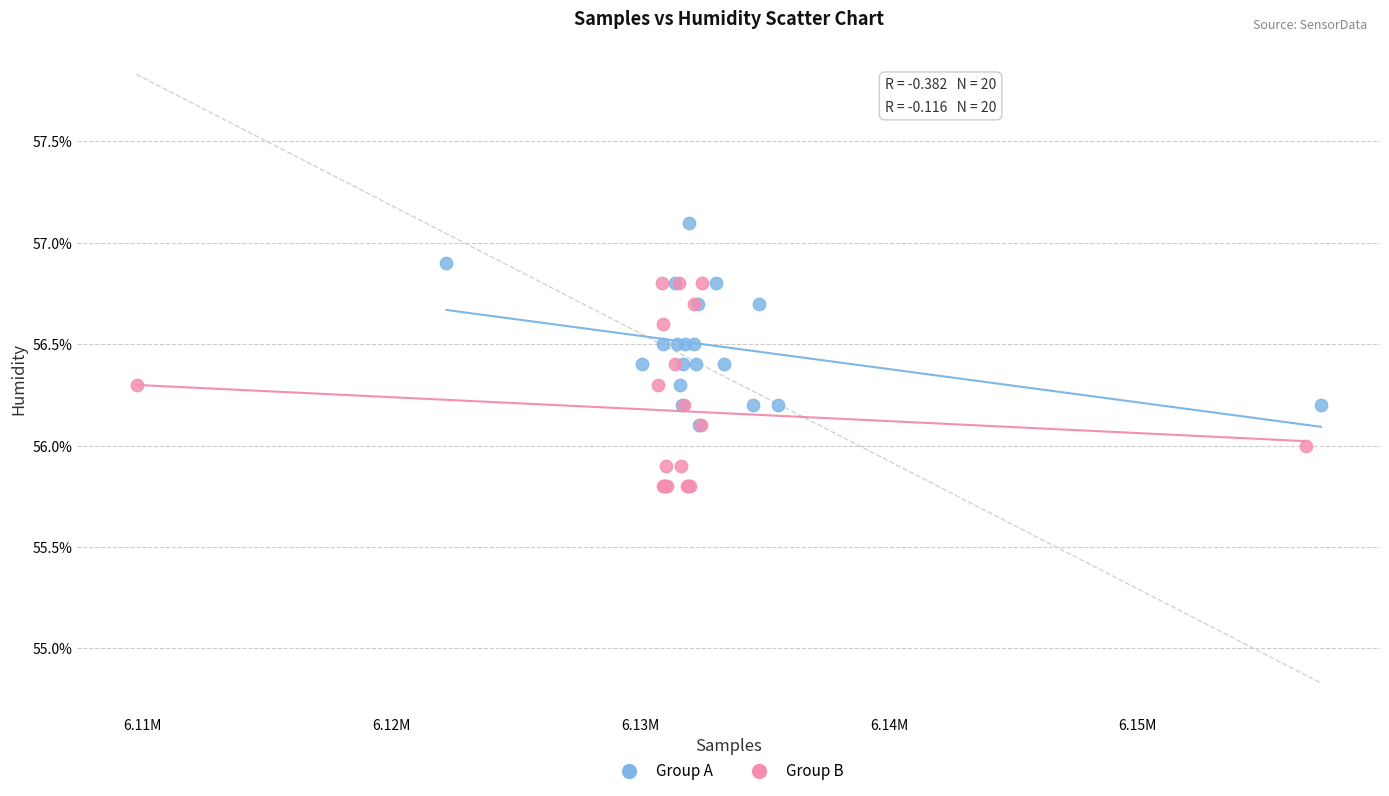

Which series reaches the minimum Y coordinate?

Group B